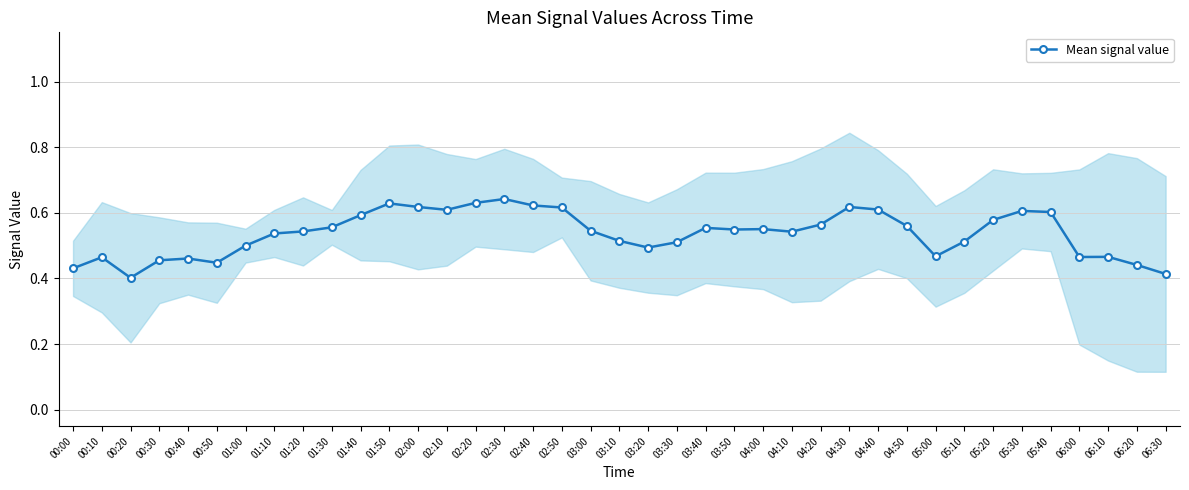

Reading left to right, transcribe all the data shown in this chart.

00:00=0.4	00:10=0.5	00:20=0.4	00:30=0.5	00:40=0.5	00:50=0.4	01:00=0.5	01:10=0.5	01:20=0.5	01:30=0.6	01:40=0.6	01:50=0.6	02:00=0.6	02:10=0.6	02:20=0.6	02:30=0.6	02:40=0.6	02:50=0.6	03:00=0.5	03:10=0.5	03:20=0.5	03:30=0.5	03:40=0.6	03:50=0.5	04:00=0.6	04:10=0.5	04:20=0.6	04:30=0.6	04:40=0.6	04:50=0.6	05:00=0.5	05:10=0.5	05:20=0.6	05:30=0.6	05:40=0.6	06:00=0.5	06:10=0.5	06:20=0.4	06:30=0.4